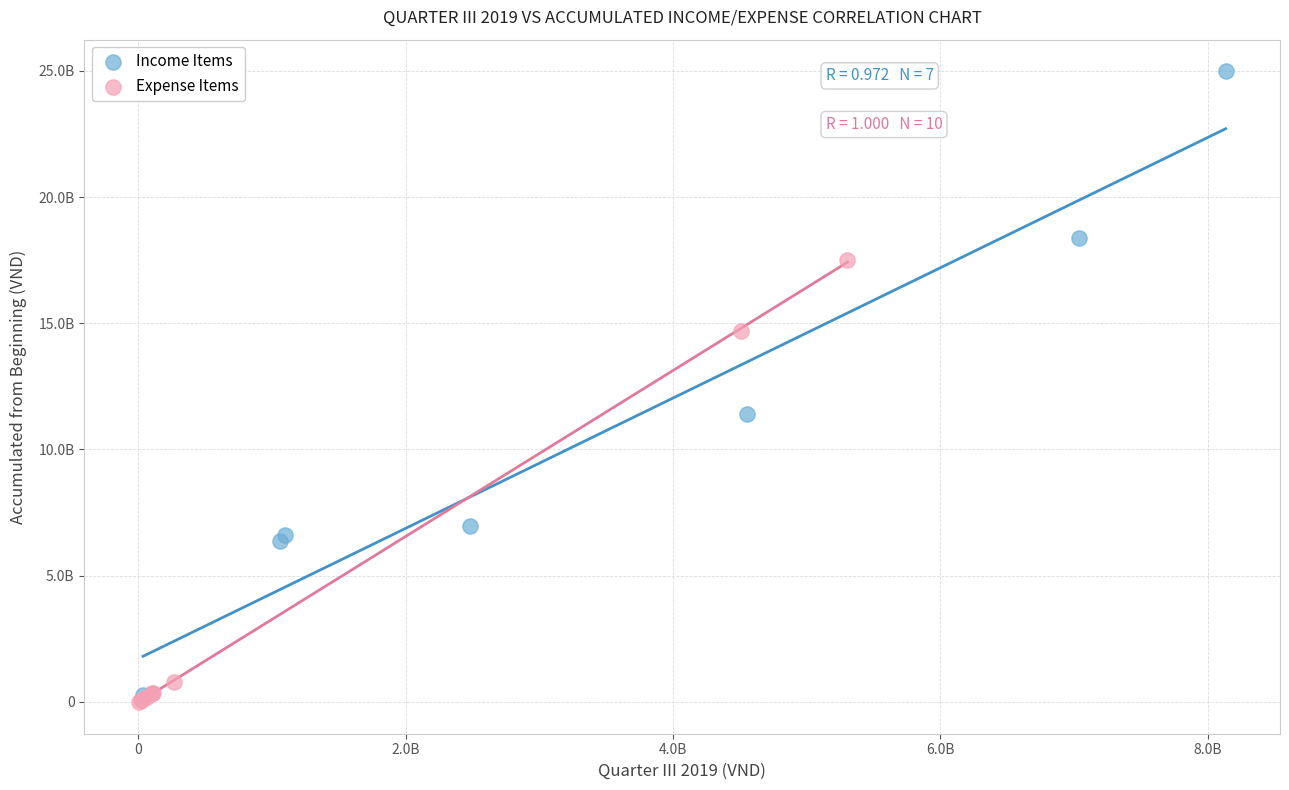

Which series contains the lowest Y value?

Expense Items